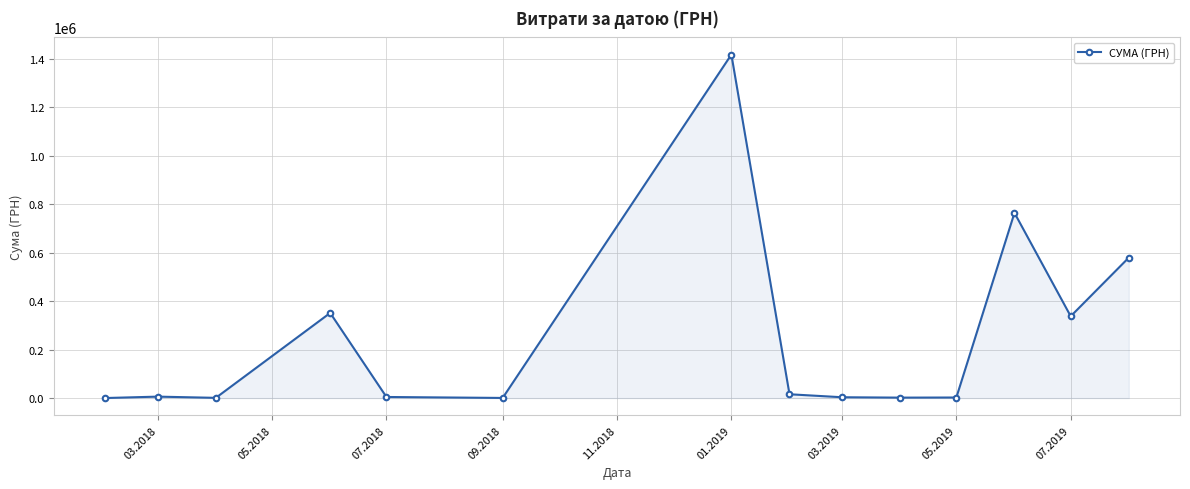

What is the average value?

248905.8